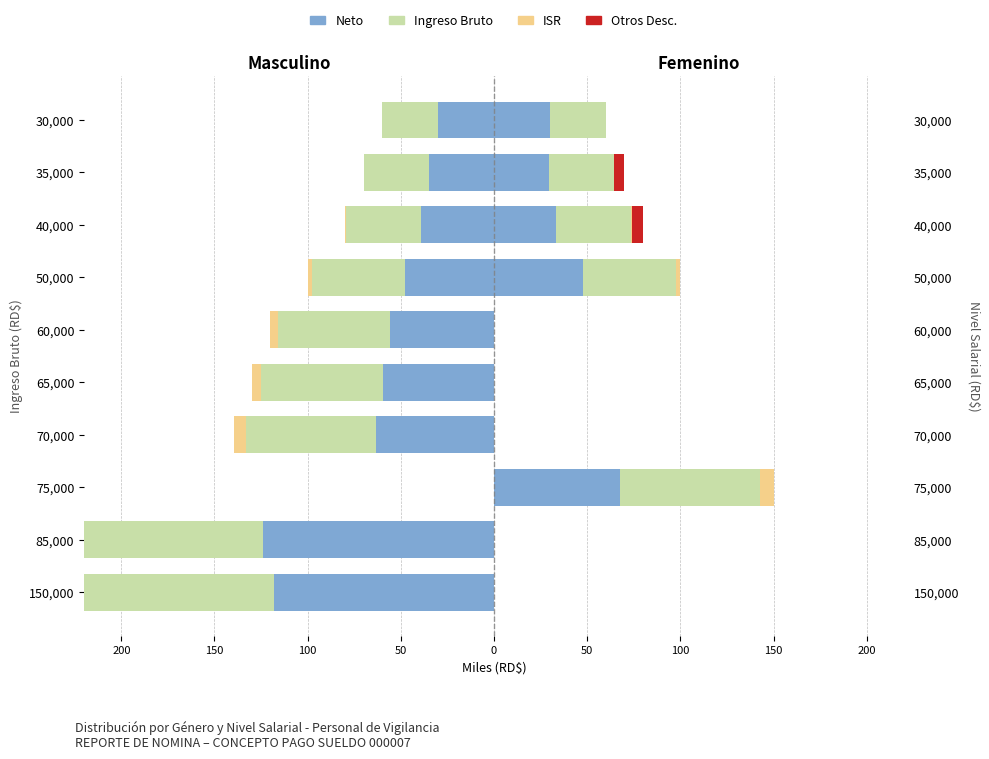

Between 35,000 and 40,000, which is larger?

35,000